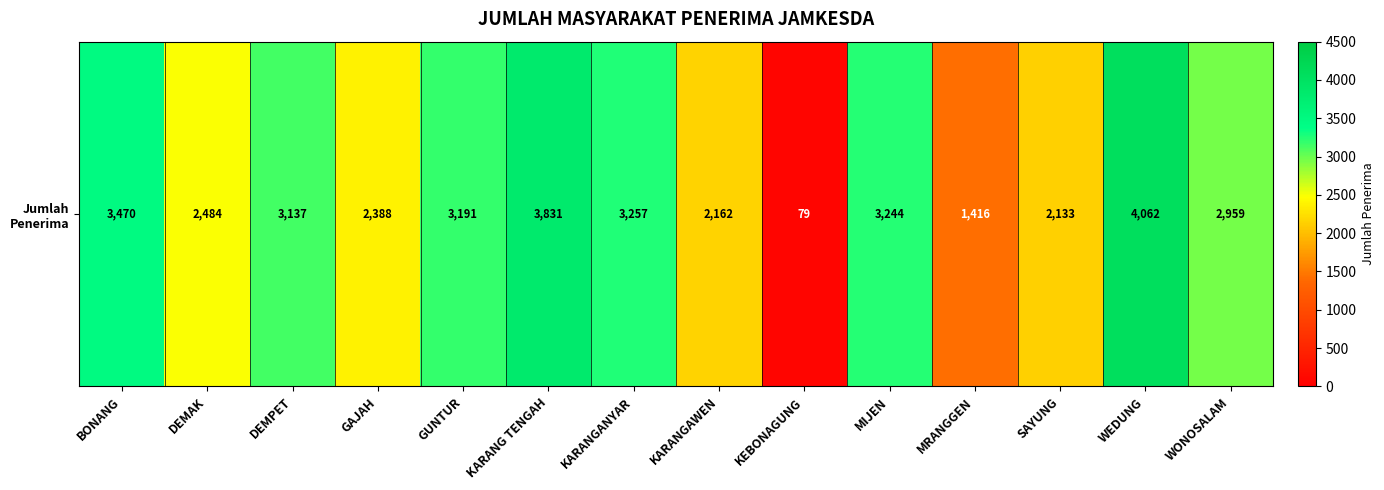

Between MIJEN and GUNTUR, which is larger?

MIJEN